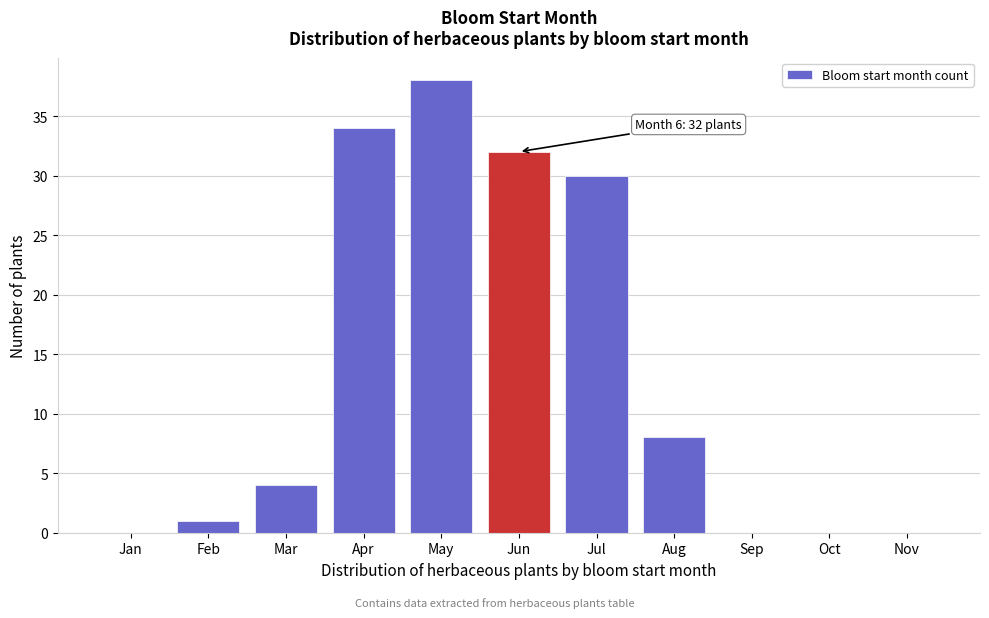

Reading right to left, extract all data points from this chart.

Nov=0	Oct=0	Sep=0	Aug=8	Jul=30	Jun=32	May=38	Apr=34	Mar=4	Feb=1	Jan=0